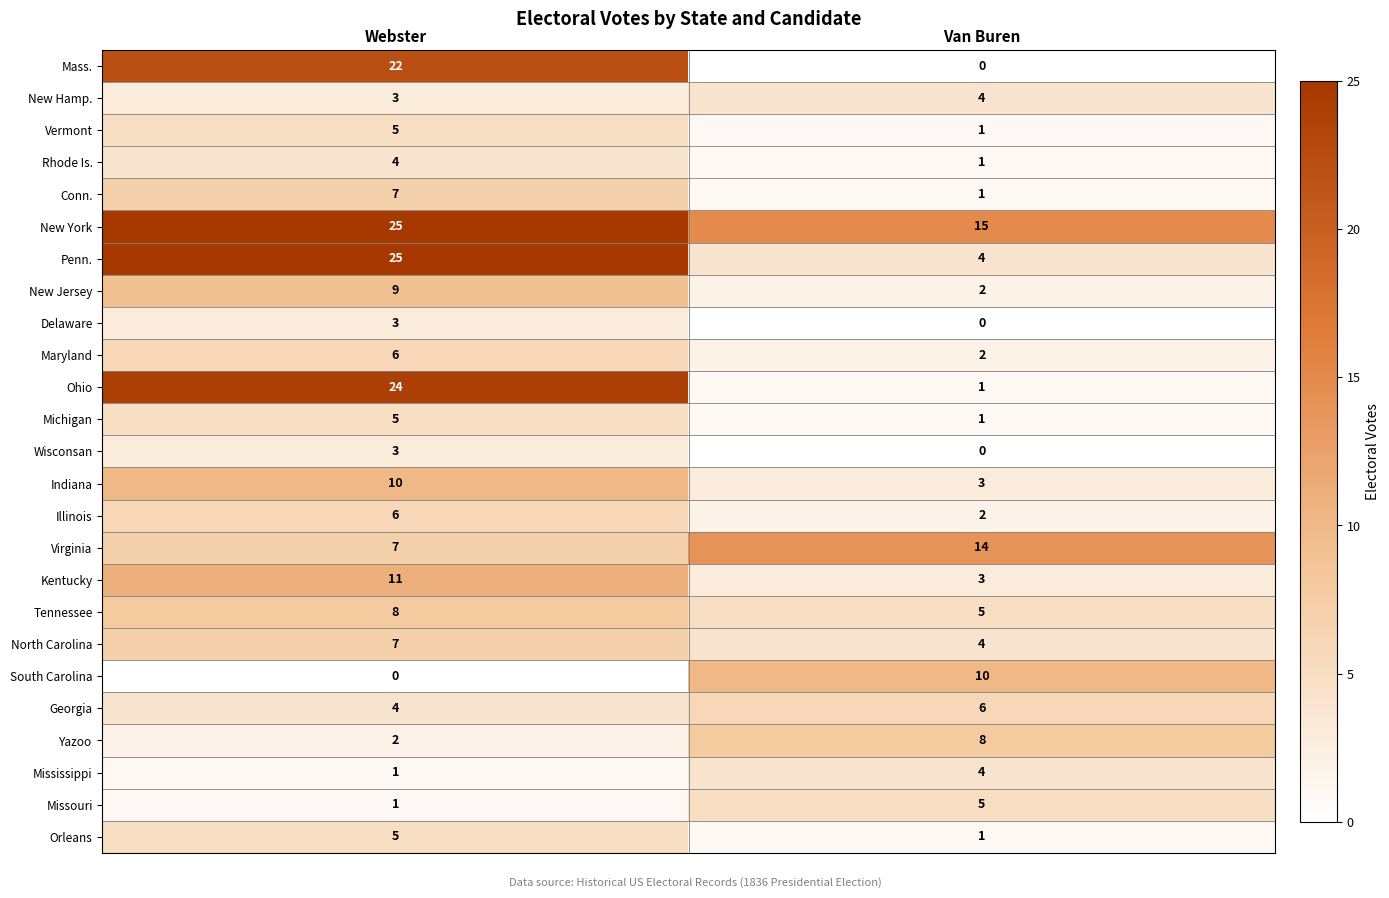

What is the approximate value of New Hamp. at Webster?

3